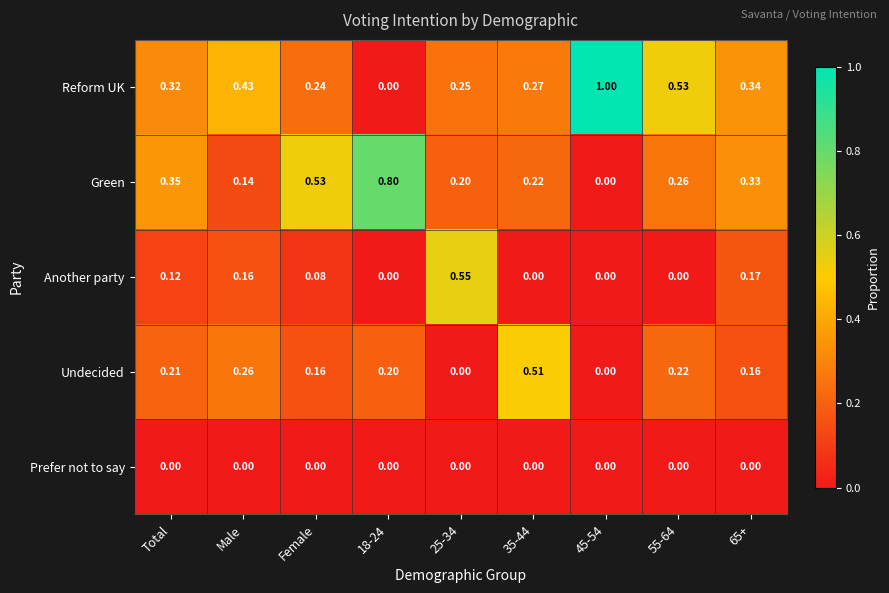

How many series are shown in this chart?

5